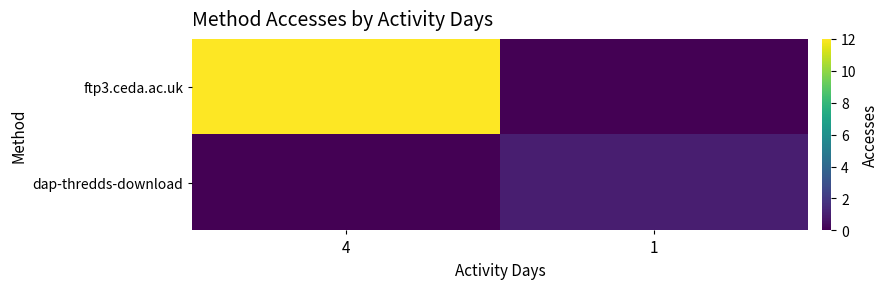

At which category is the sum across all series the highest?

4